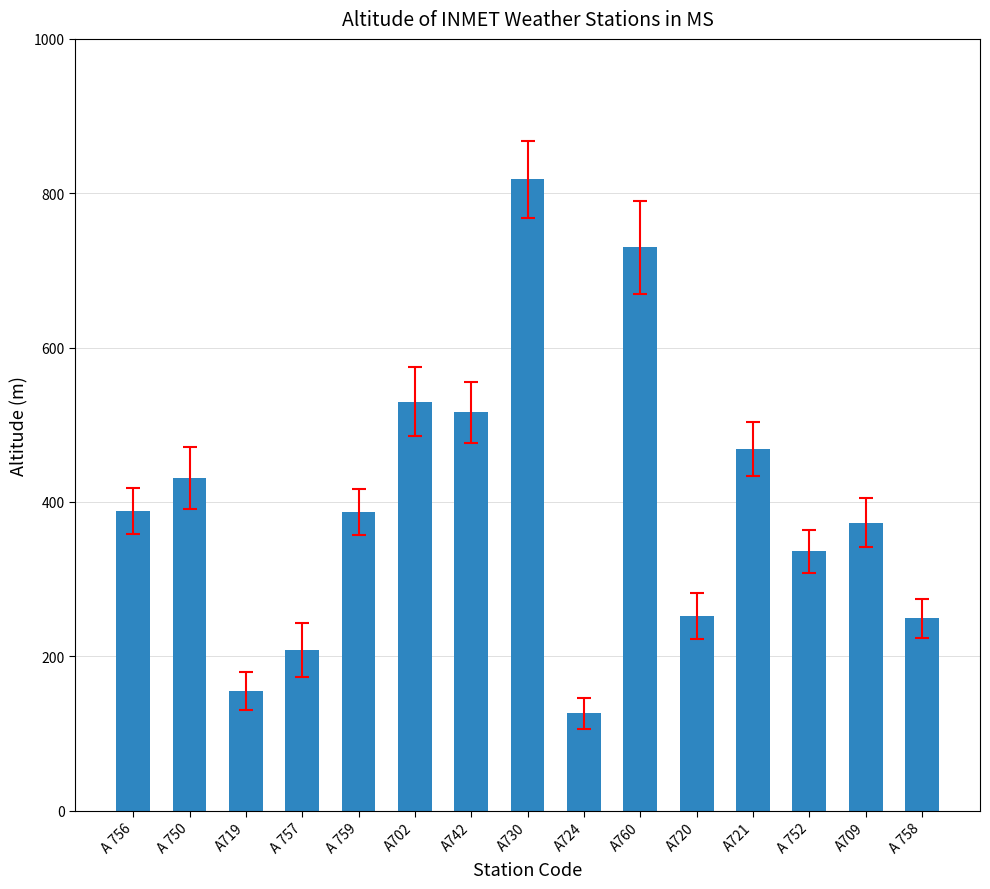

What is the change in value from A720 to A709?

+121.3